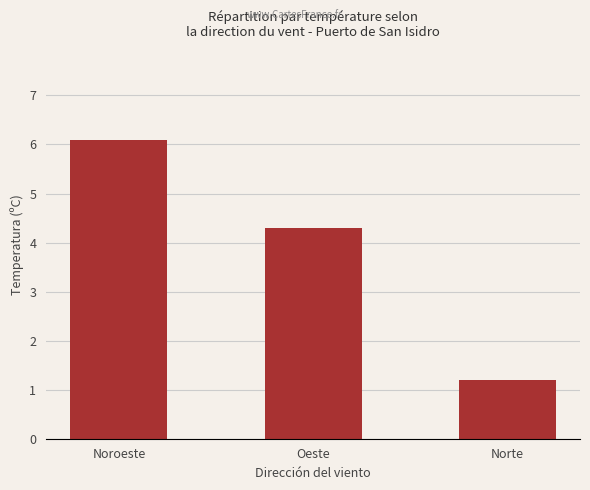

Which category has the highest value across all series?

Noroeste